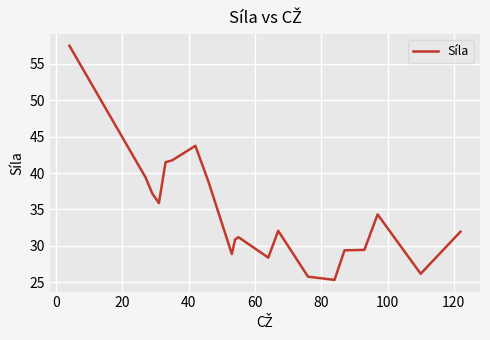

What is the minimum value shown in the chart?

25.3